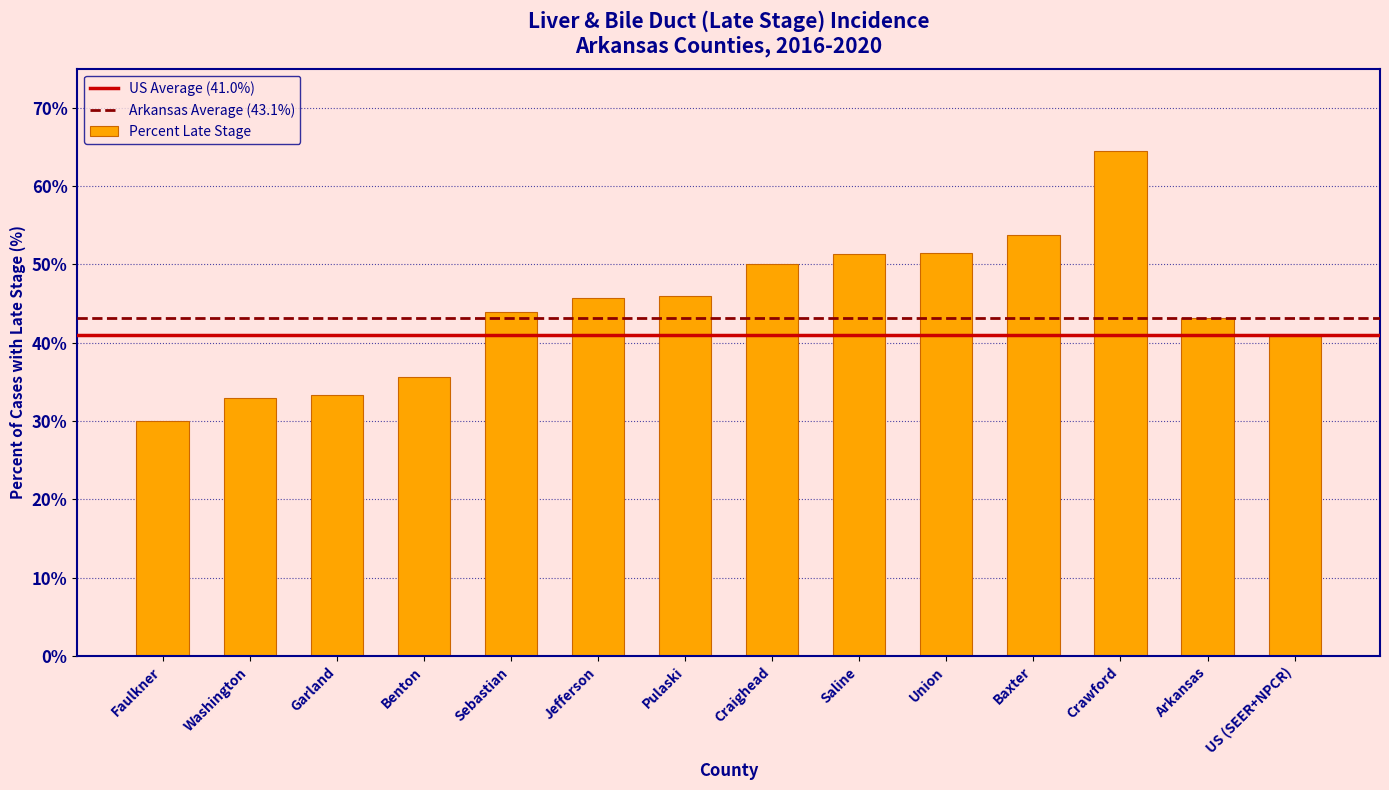

True or false: the data shows 31.1 at Craighead.

False